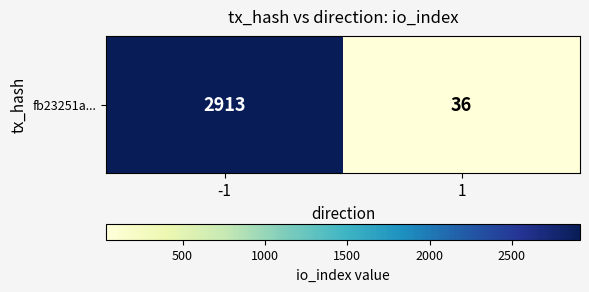

What is the smallest value displayed?

36